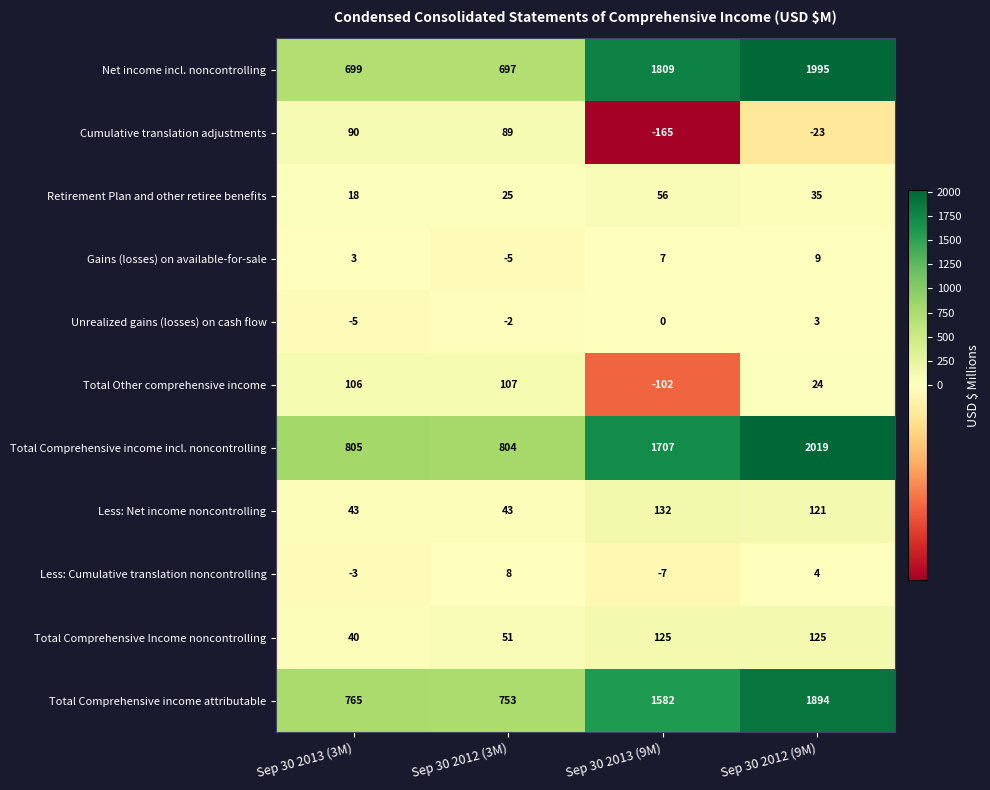

Which series has the largest total across all categories?

Total Comprehensive income incl. noncontrolling